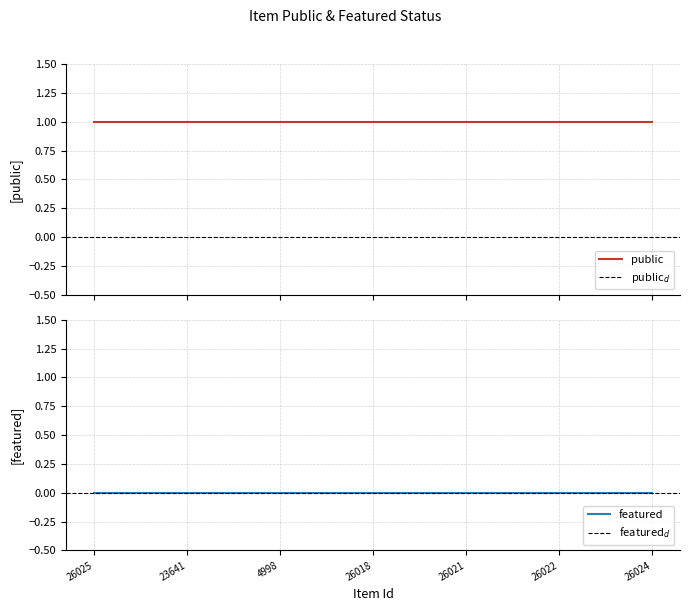

What value does the public series have at 26025?

1